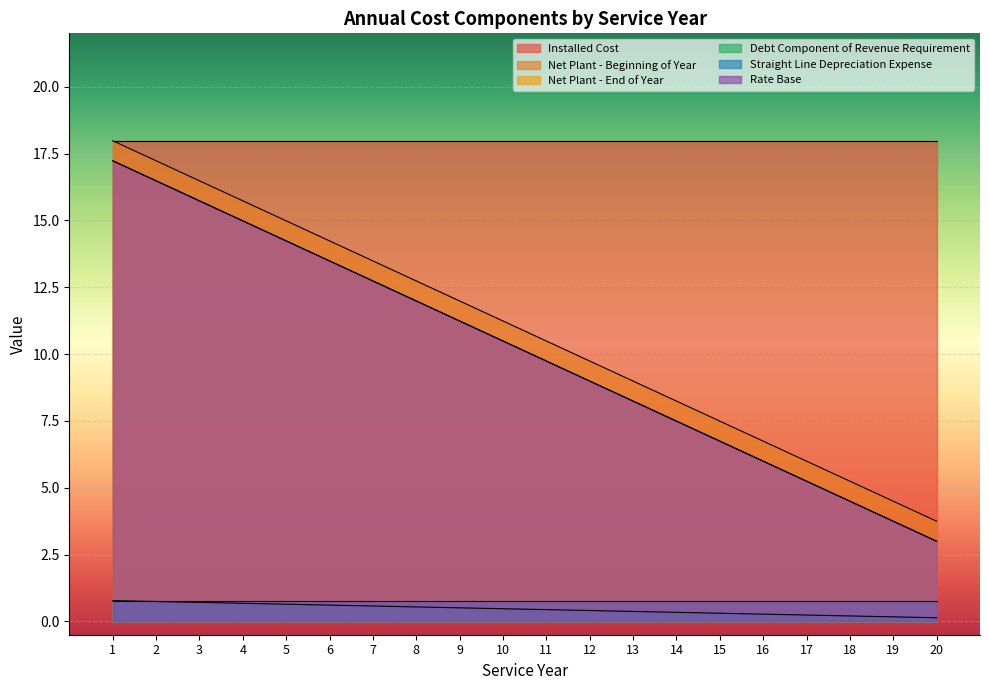

Does the chart display data point markers on the line(s)?

No